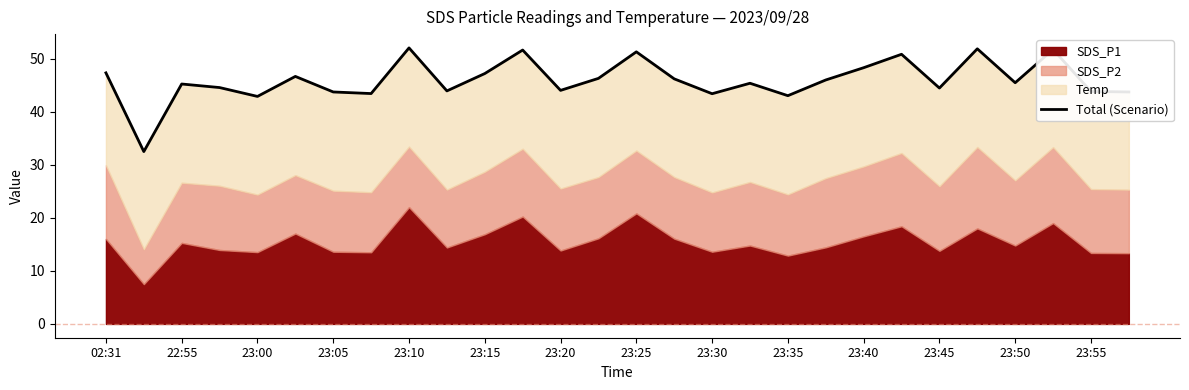

Reading left to right, transcribe all the data shown in this chart.

47.3	32.5	45.2	44.5	42.9	46.6	43.7	43.4	52.0	43.9	47.2	51.6	44.0	46.3	51.3	46.2	43.4	45.3	43.0	46.0	48.3	50.8	44.4	51.8	45.4	51.7	43.8	43.7